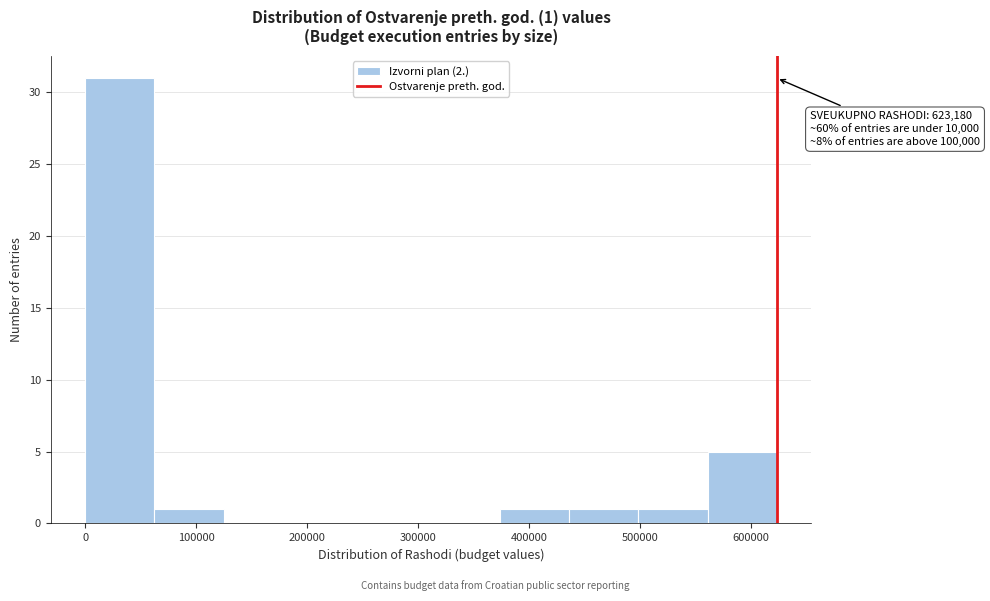

Over which range of the x-axis is the bar tallest?

0 to 60000